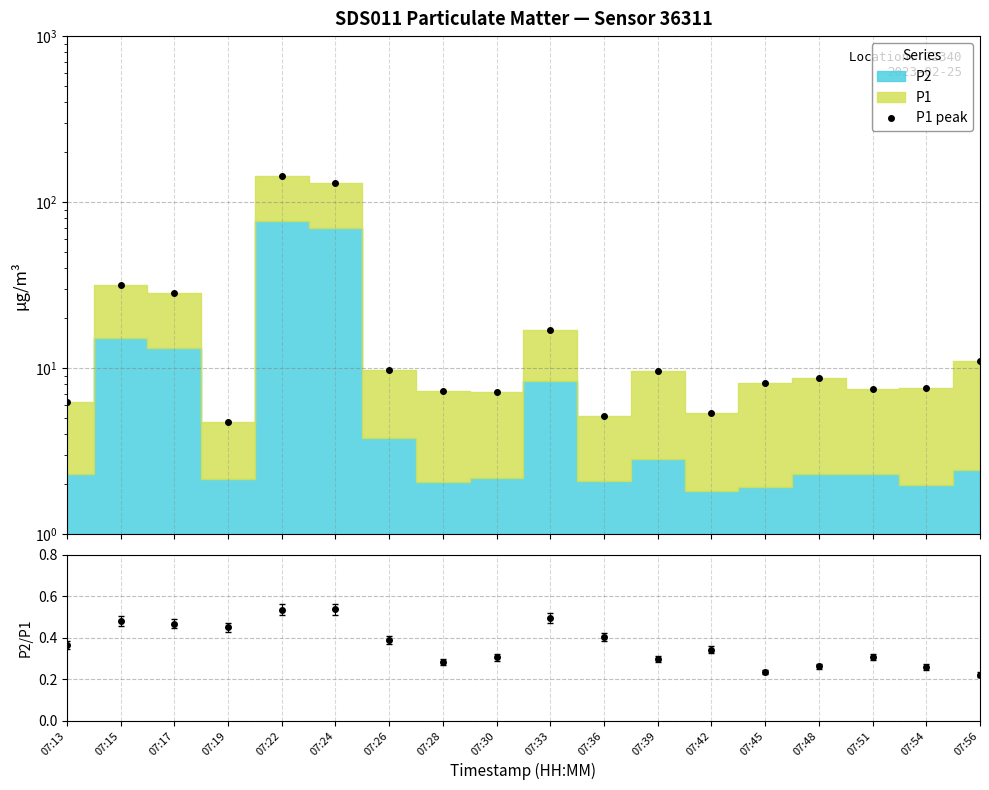

What is the minimum value shown in the chart?

0.2